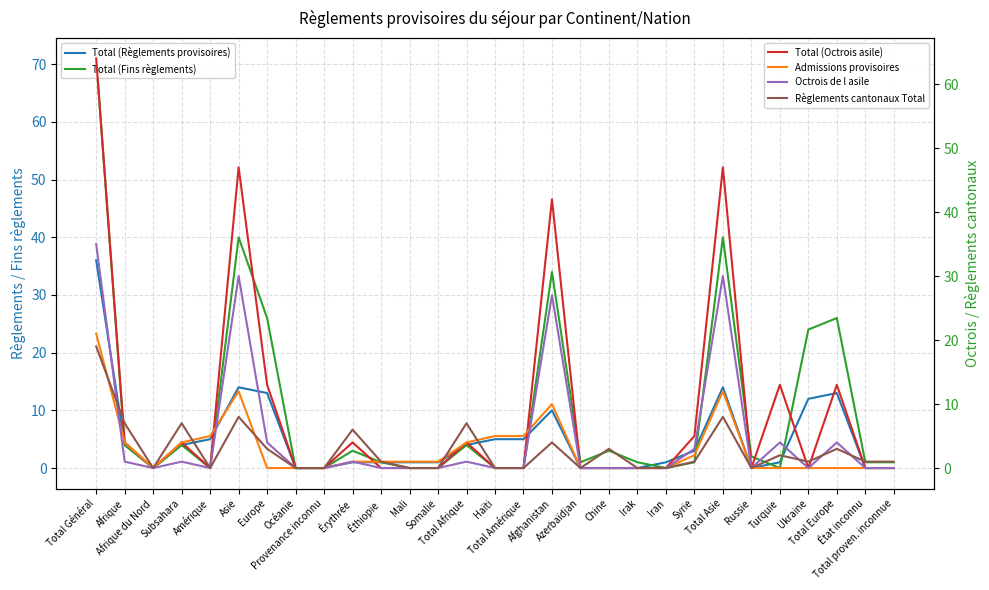

Between which two adjacent categories do Admissions provisoires and Total (Fins règlements) first intersect?

Amérique and Asie